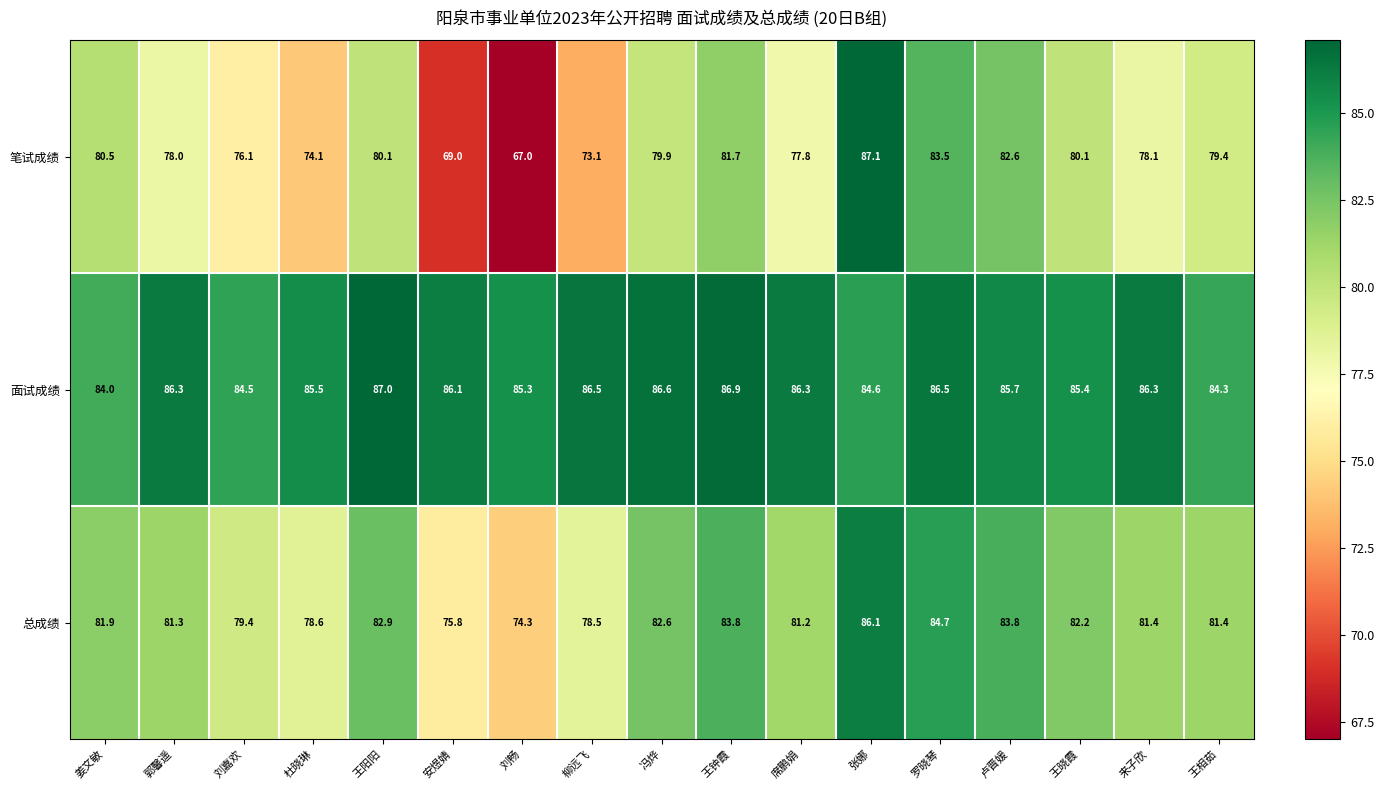

The value of 总成绩 at 席鹏娟 is 81.2. True or false?

True